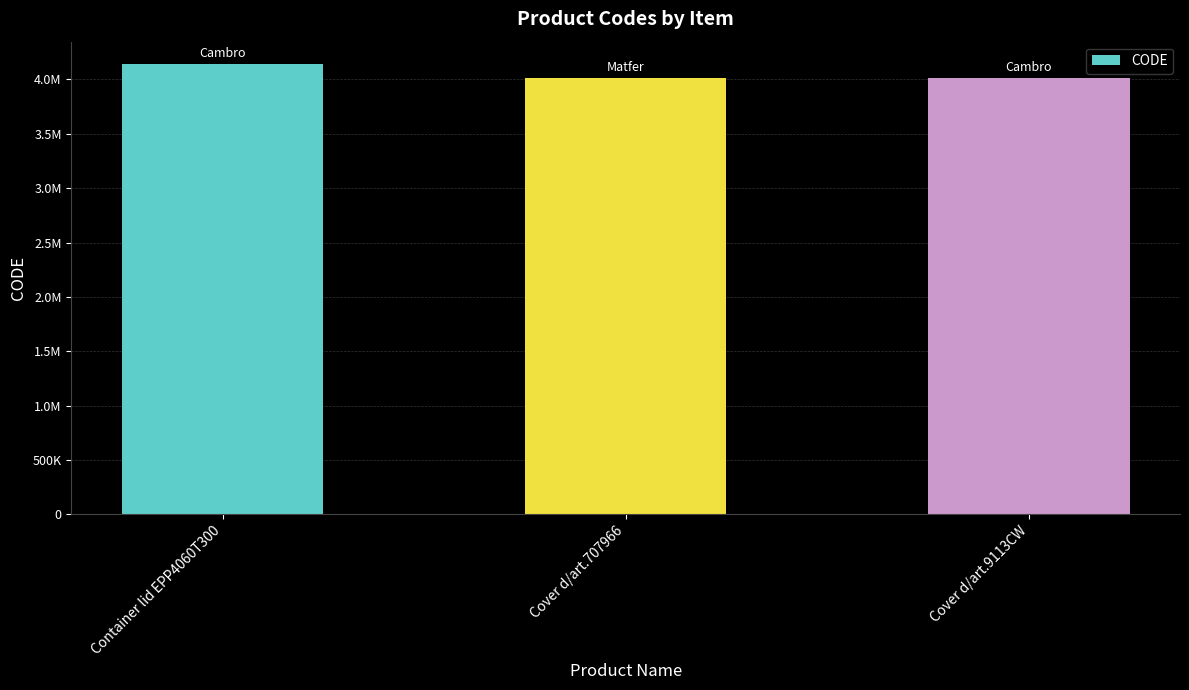

The chart shows a value of 4140695 at Container lid EPP4060T300. True or false?

True